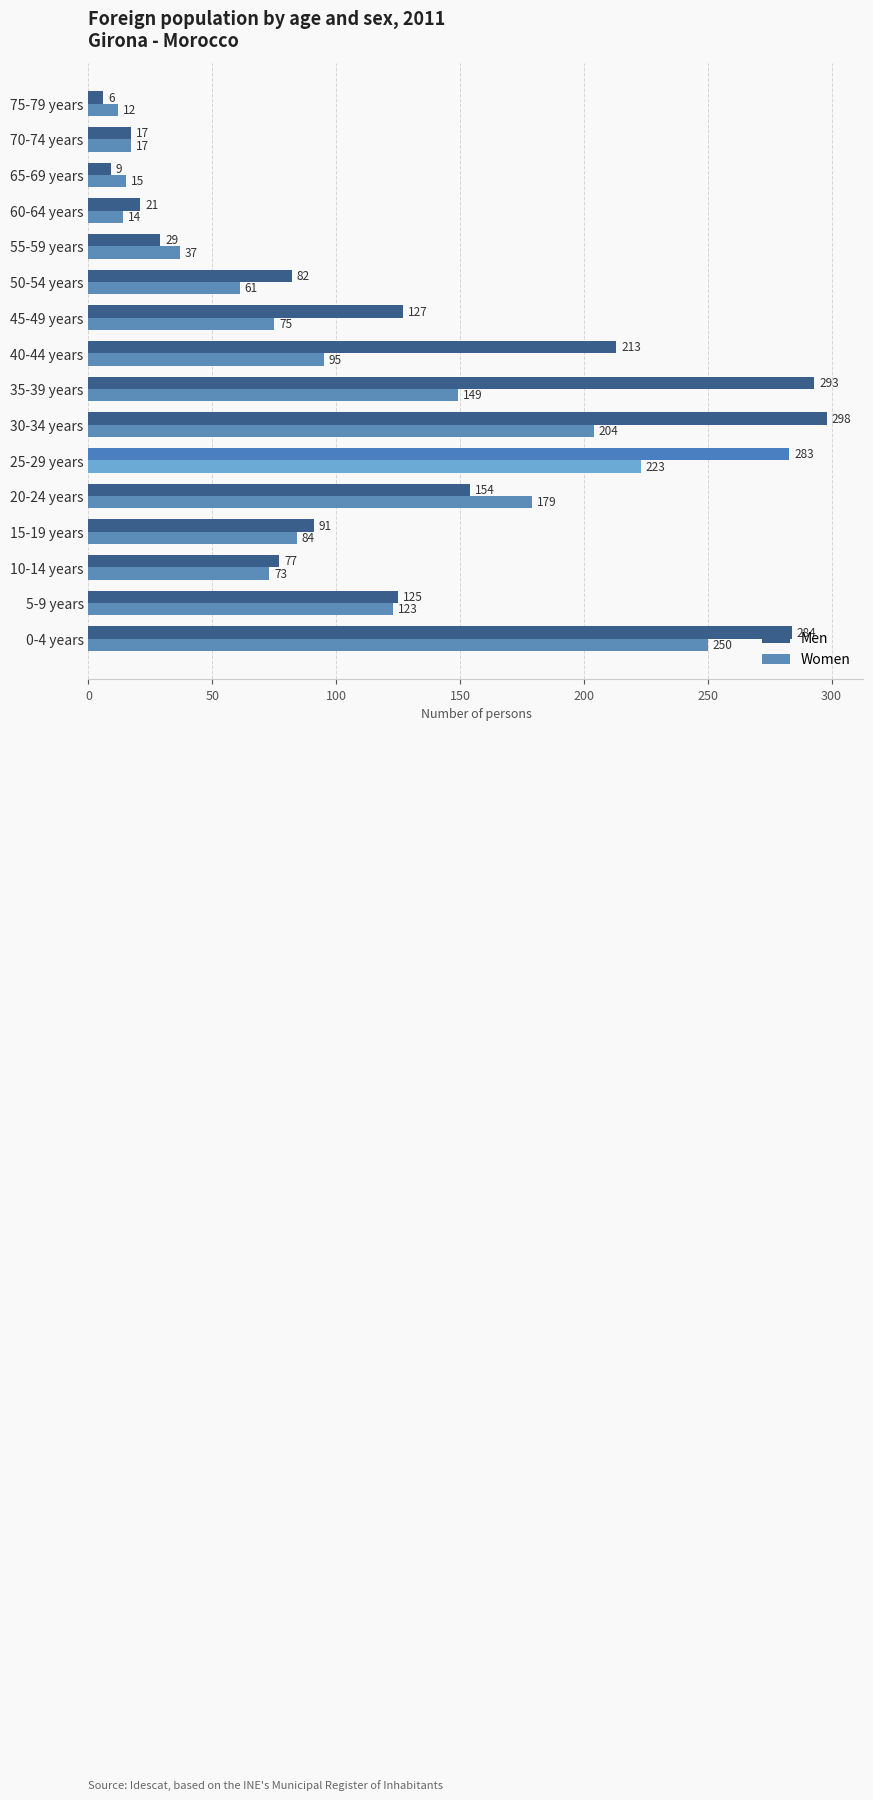

Which series has the largest total across all categories?

Men